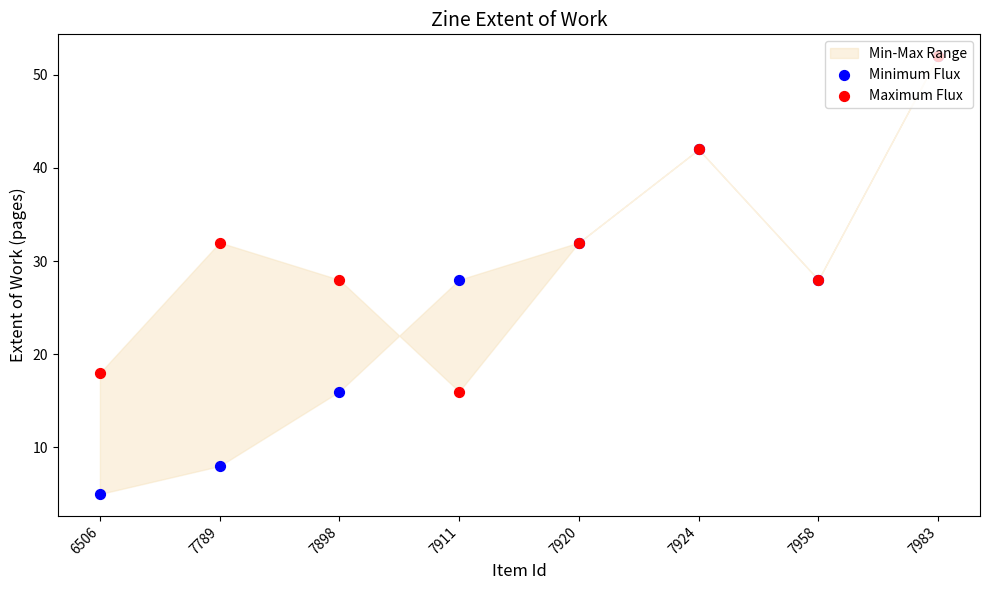

At how many categories does at least one series exceed 33?

2